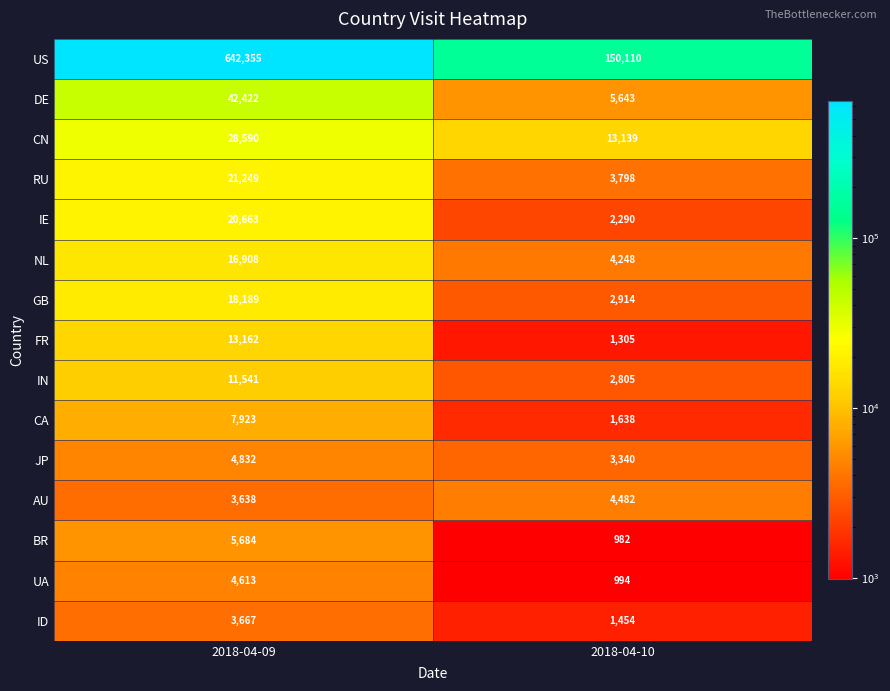

How many categories are shown in the chart?

2